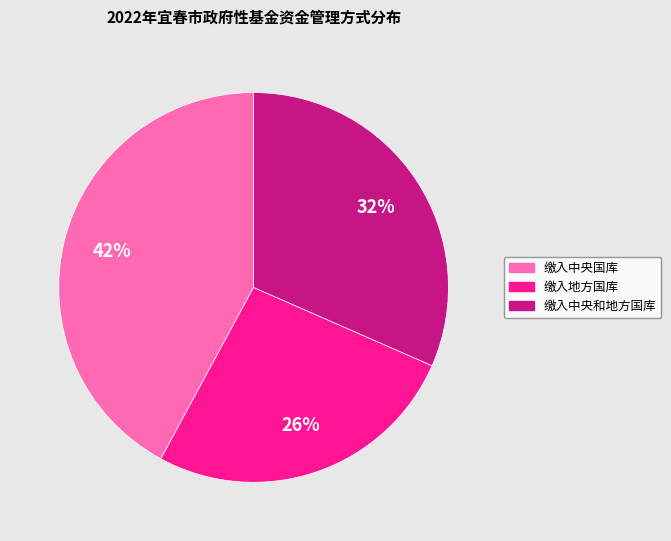

Rank the categories by value from highest to lowest.

缴入中央国库, 缴入中央和地方国库, 缴入地方国库